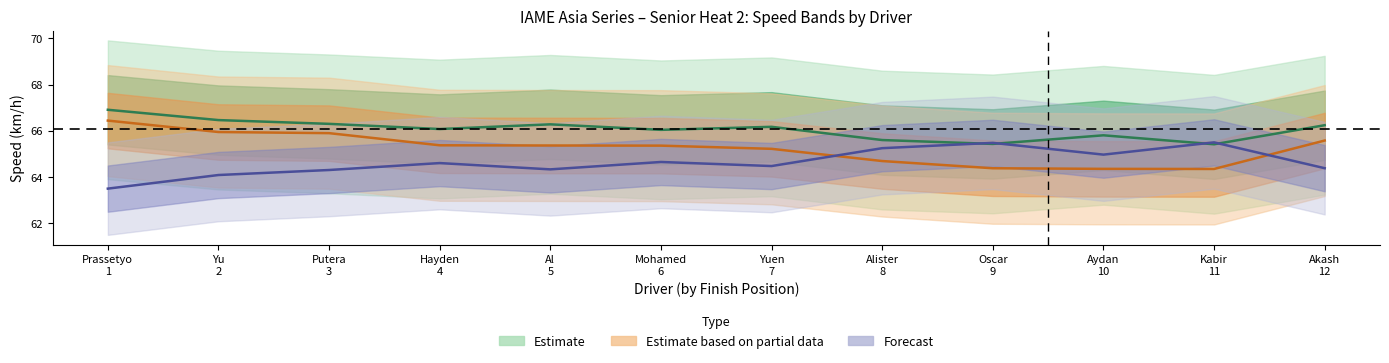

What is the total value across all series at Alister 8?

195.5